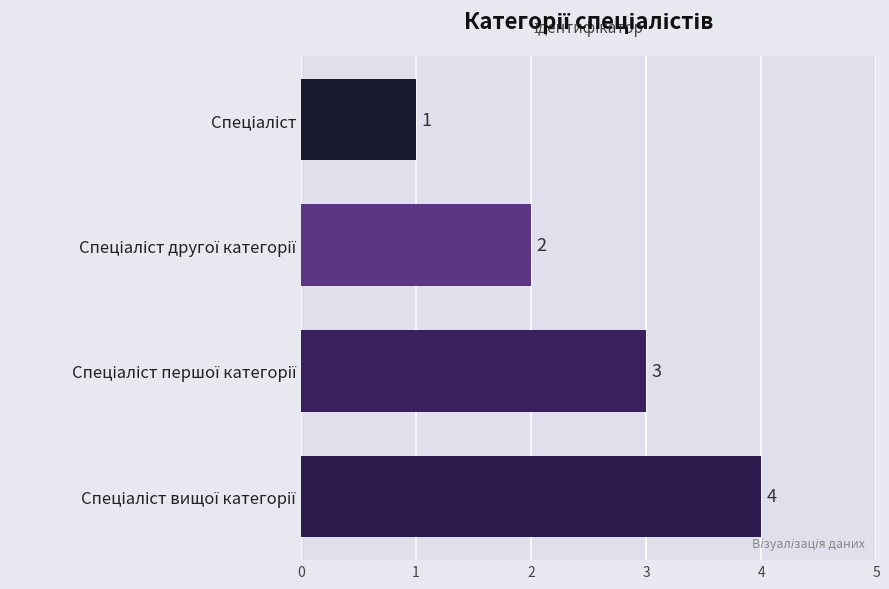

How many values are between 2 and 4?

3